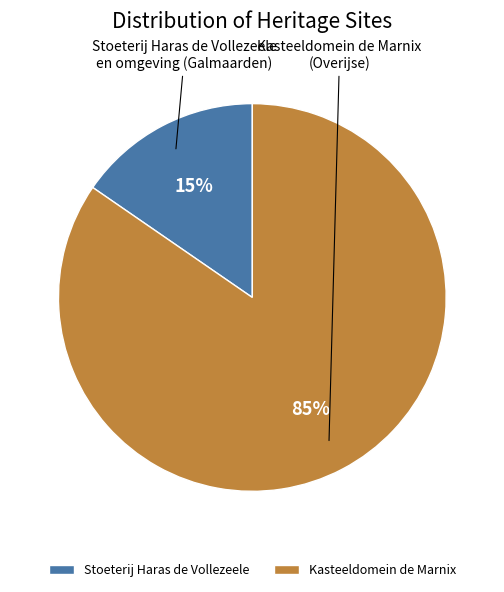

To the nearest percent, what is the average slice percentage?

50%